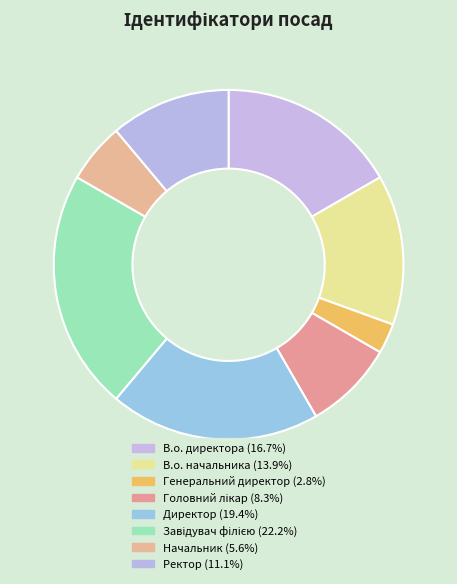

To the nearest percent, what is the difference between the Директор and Генеральний директор slice percentages?

17%